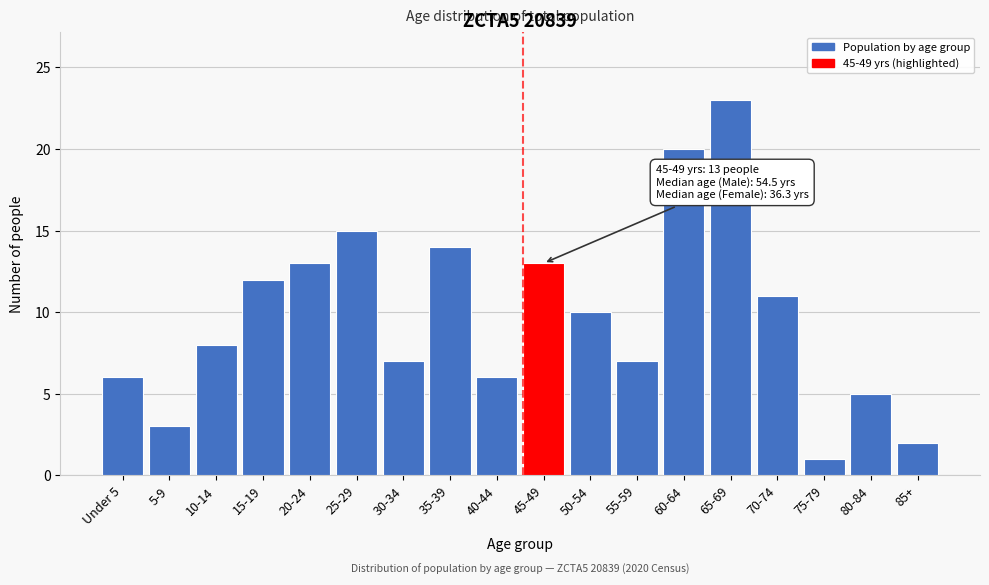

Reading left to right, extract all data points from this chart.

Under 5=6	5-9=3	10-14=8	15-19=12	20-24=13	25-29=15	30-34=7	35-39=14	40-44=6	45-49=13	50-54=10	55-59=7	60-64=20	65-69=23	70-74=11	75-79=1	80-84=5	85+=2